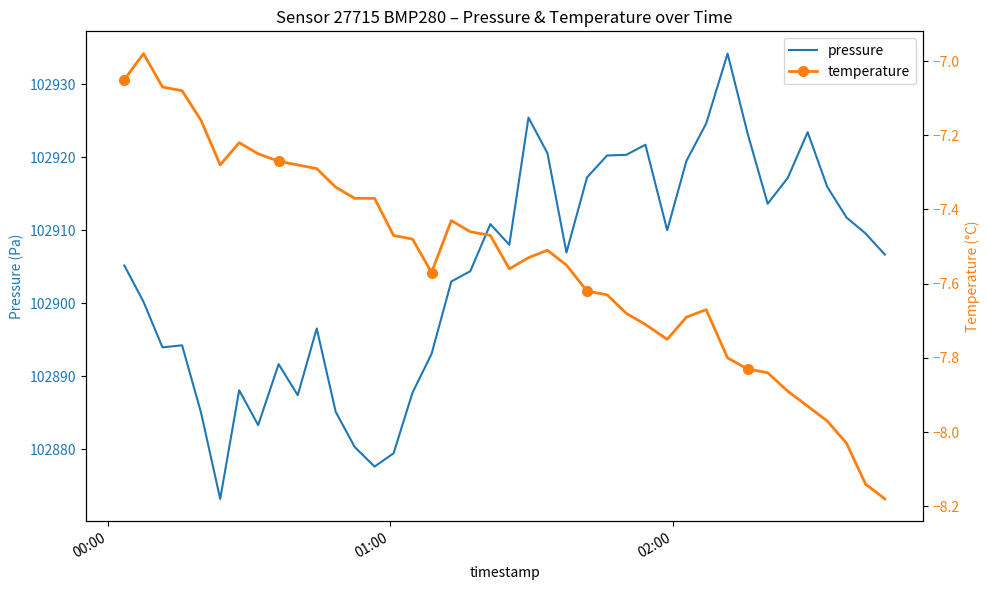

In pressure, how many points are higher than both neighbors (excluding endpoints)?

9